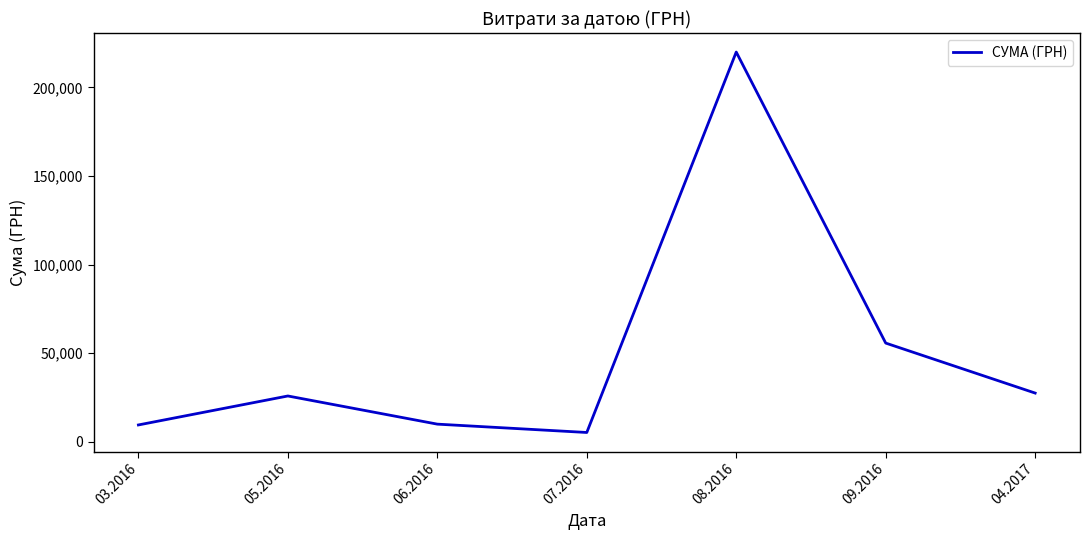

How many interior local peaks (higher than both neighbors) does the data have?

2